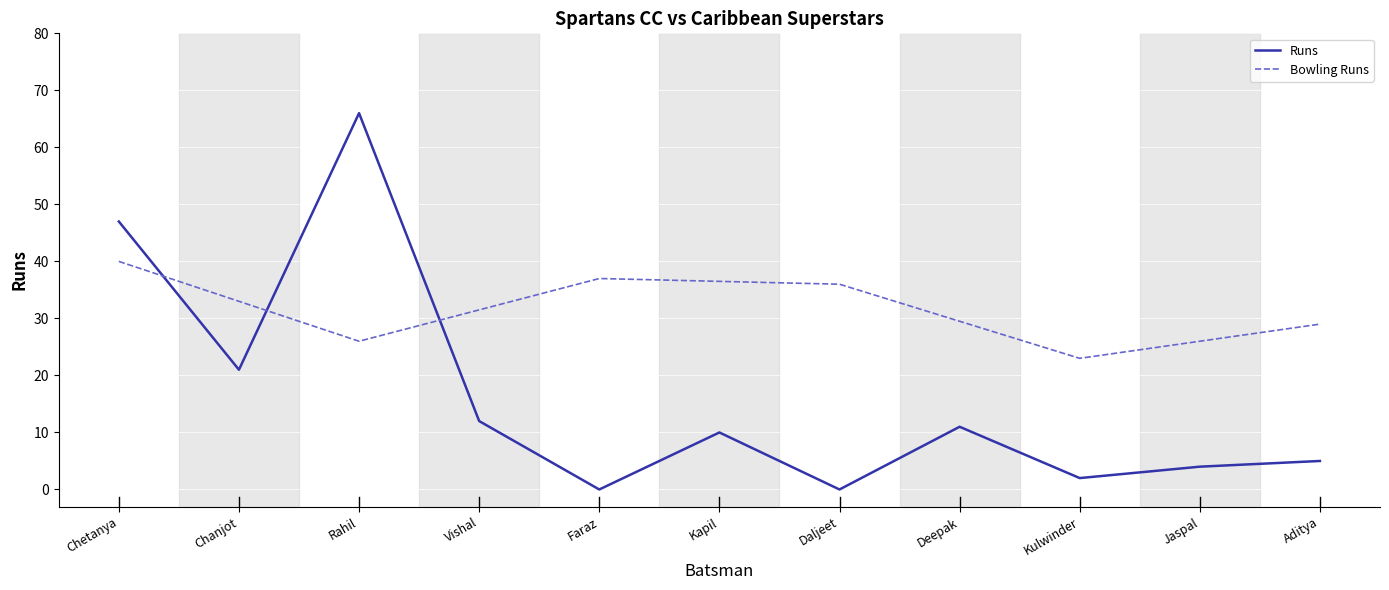

What is the approximate value of Runs at Rahil?

66